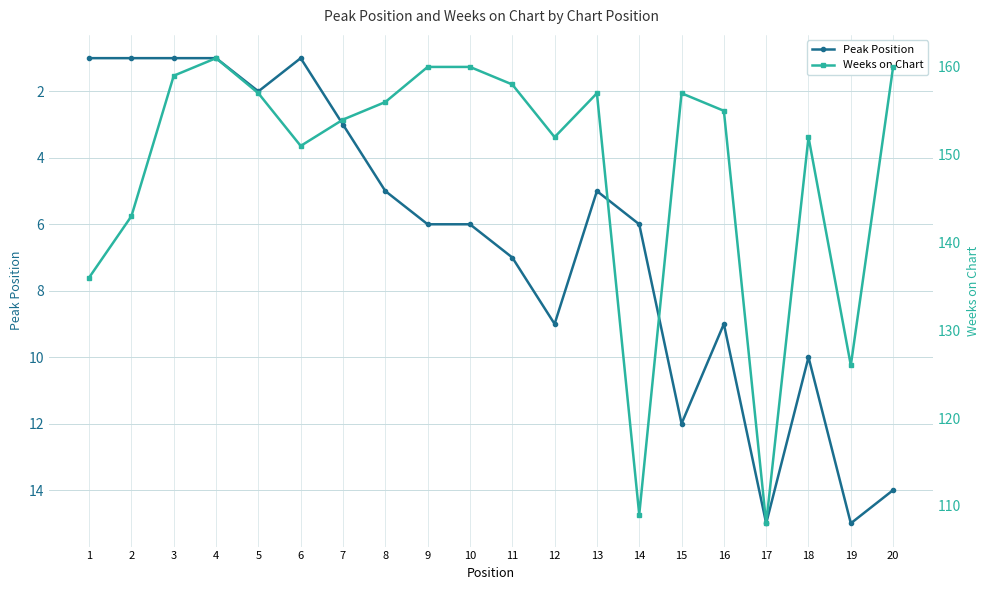

True or false: Weeks on Chart and Peak Position intersect in this chart.

False